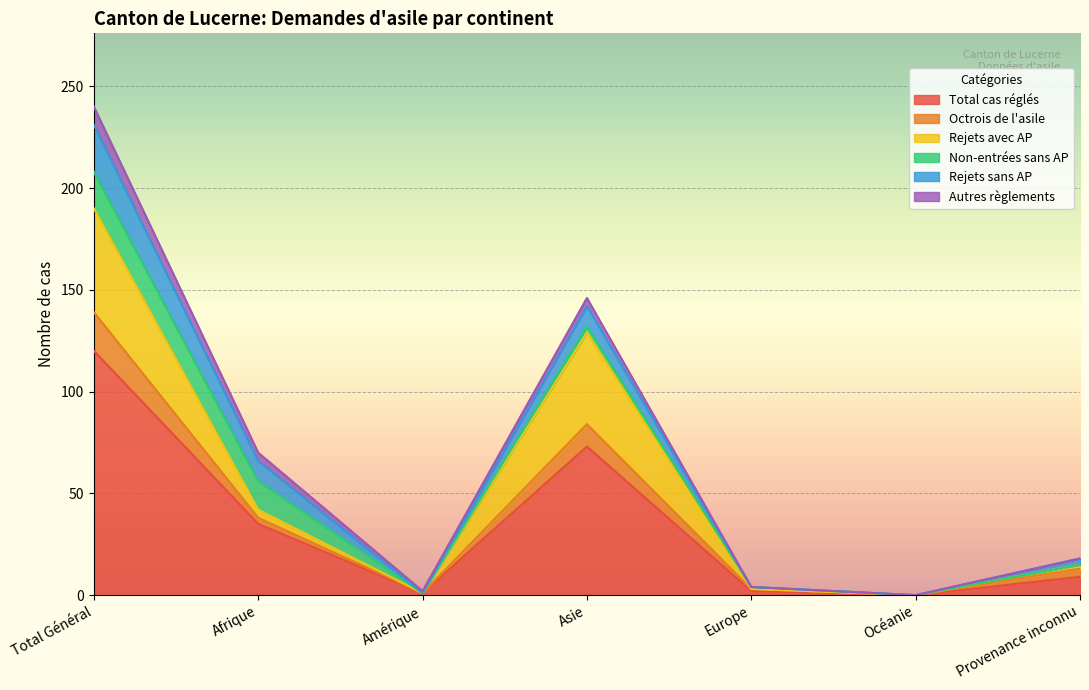

Reading right to left, transcribe all the data shown in this chart.

Total cas réglés: 9	0	2	73	1	35	120
Octrois de l'asile: 4	0	1	11	0	3	19
Rejets avec AP: 2	0	0	45	0	4	51
Non-entrées sans AP: 0	0	1	3	0	14	18
Rejets sans AP: 3	0	0	10	0	10	23
Autres règlements: 0	0	0	4	1	4	9